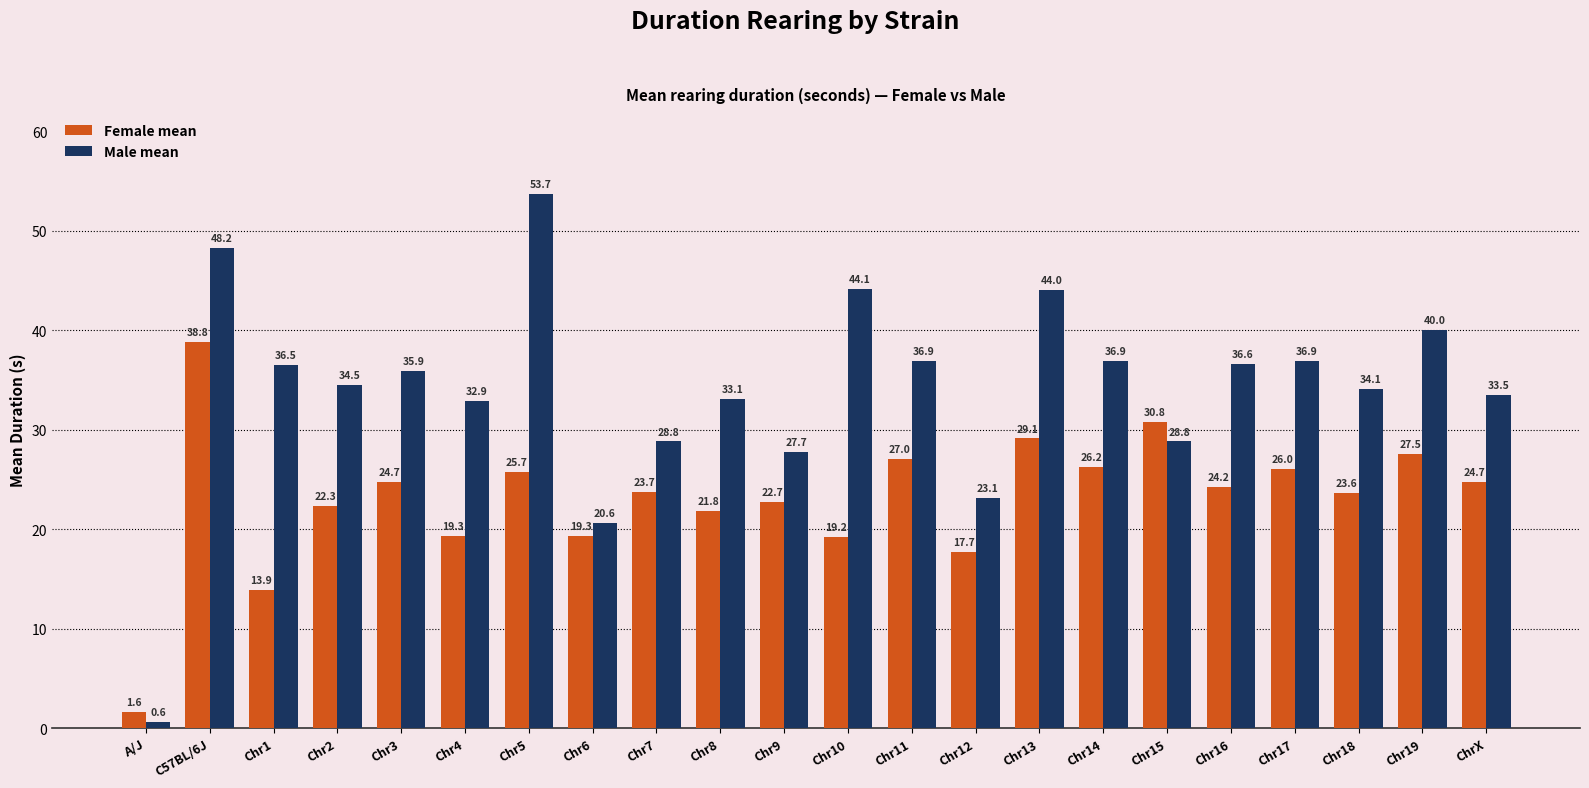

How many bars are there in each group?

2